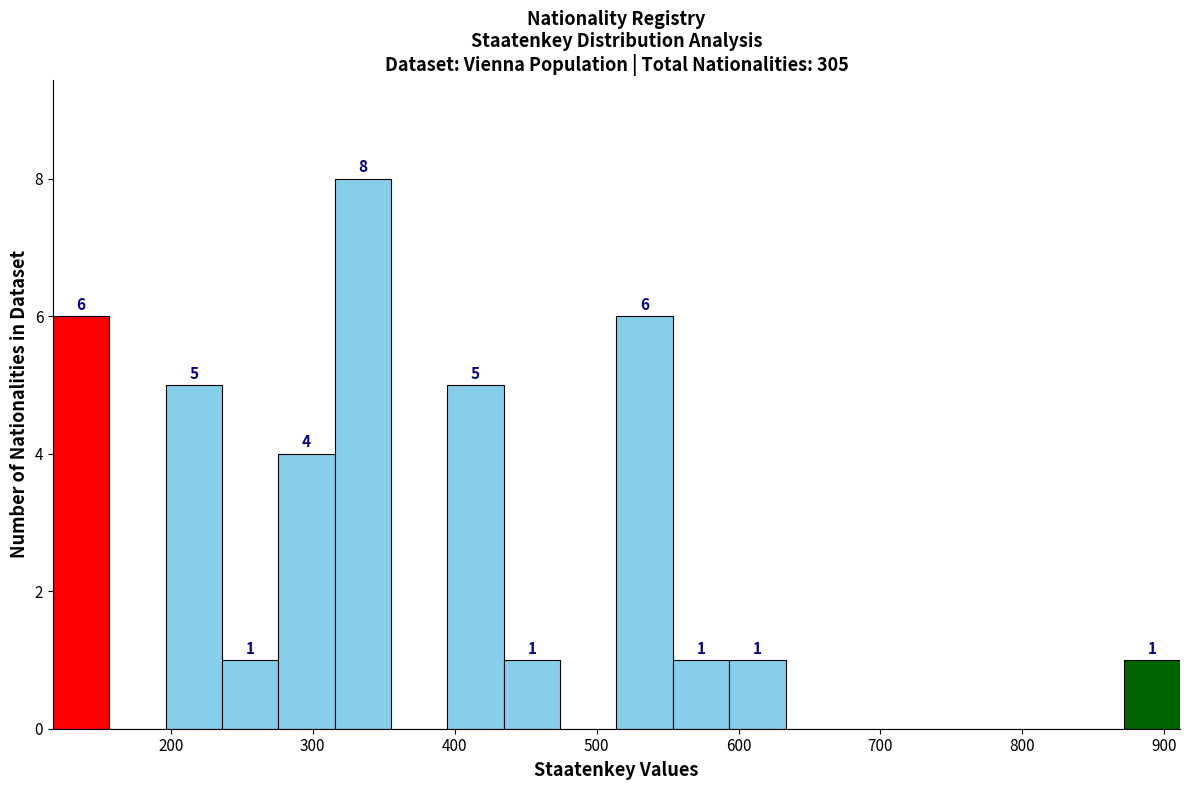

Read against the x-axis, roughly where is the centre of the tallest bar?

340